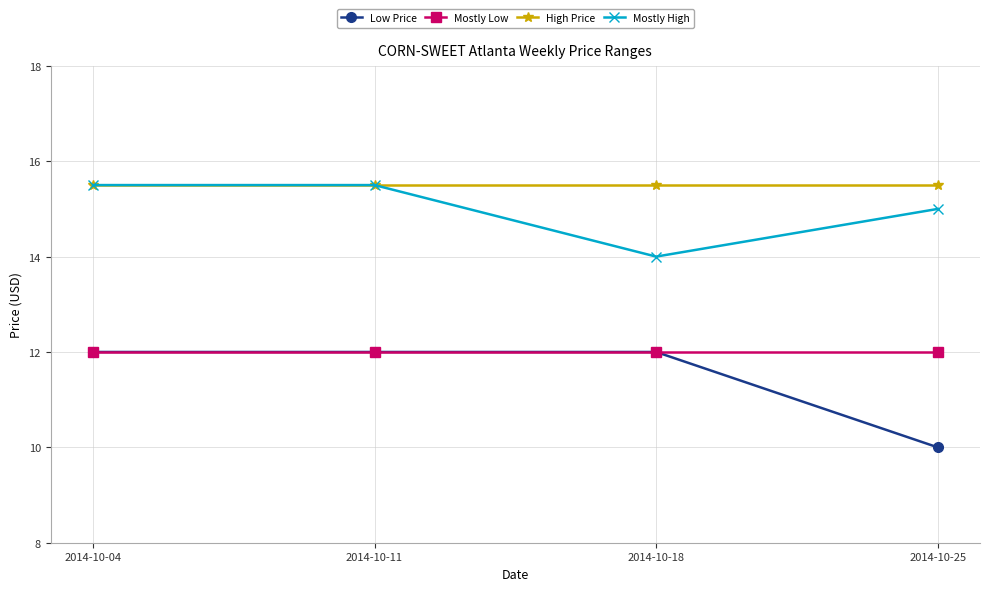

The Mostly High series shows 14.0 at 2014-10-18. True or false?

True